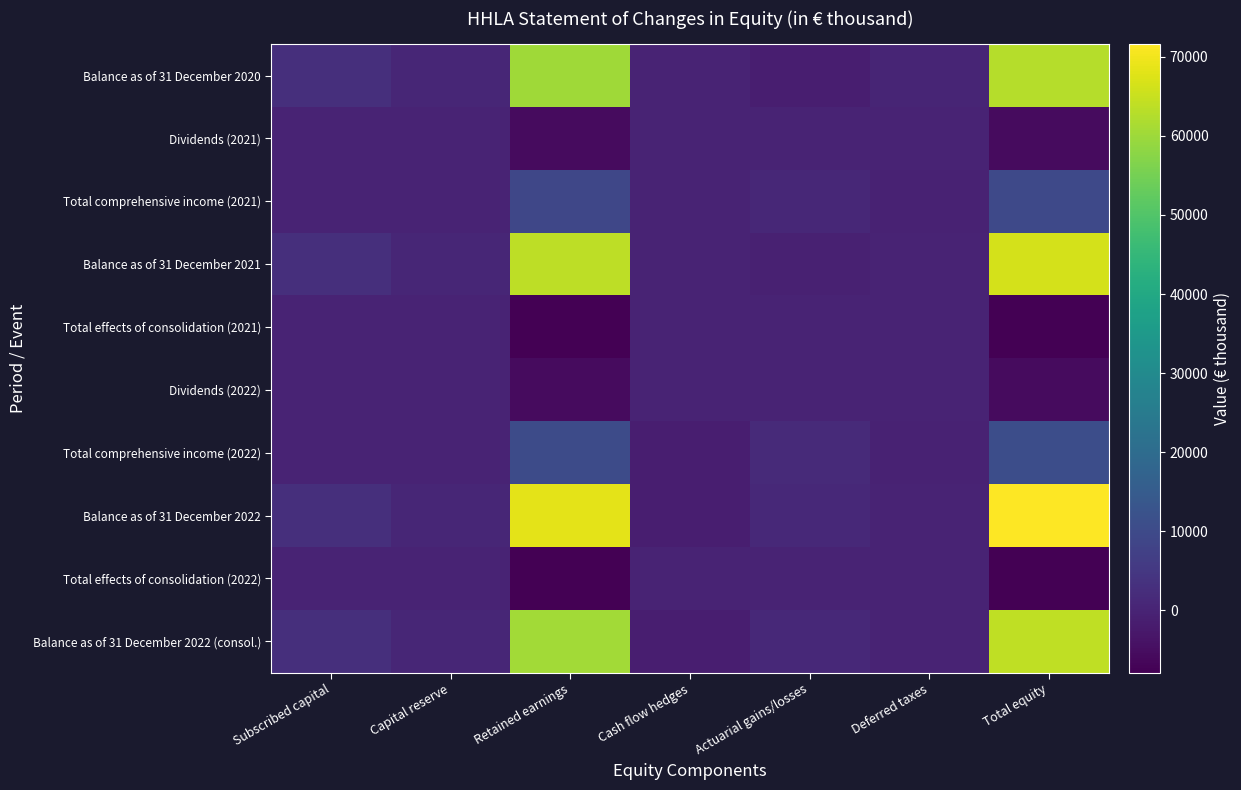

Which has a higher value, Actuarial gains/losses or Subscribed capital?

Subscribed capital